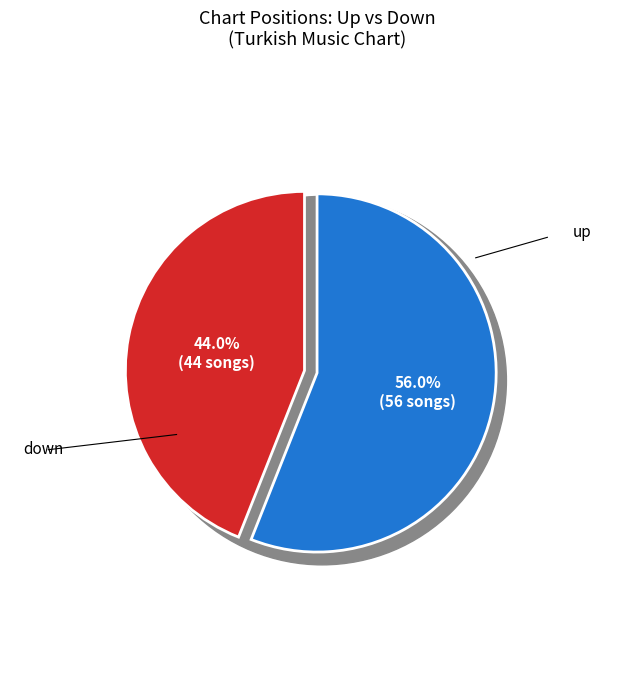

What is the majority slice?

up